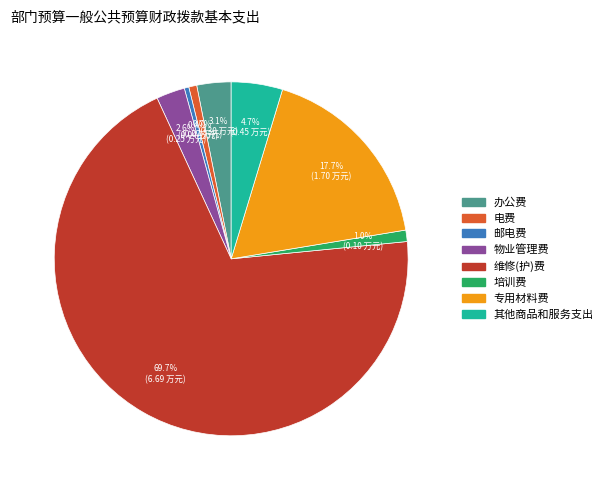

Is there a majority slice in this chart?

Yes